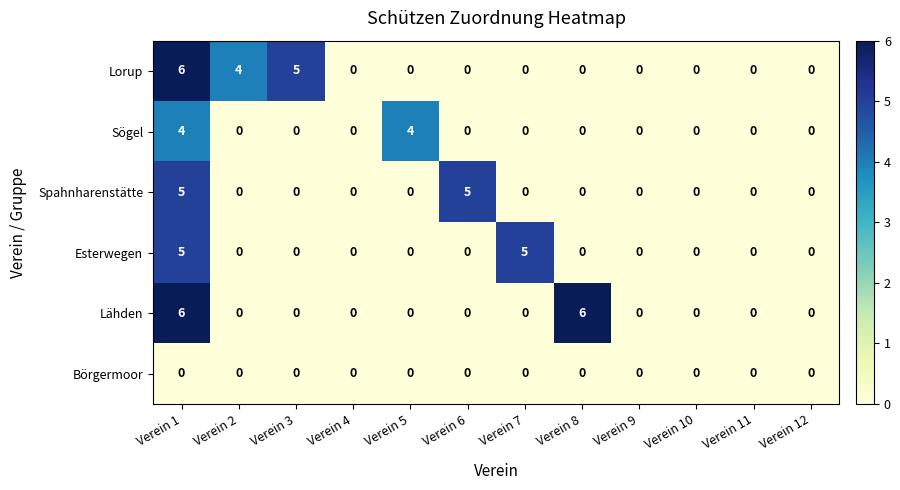

At which category is the sum across all series the highest?

Verein 1